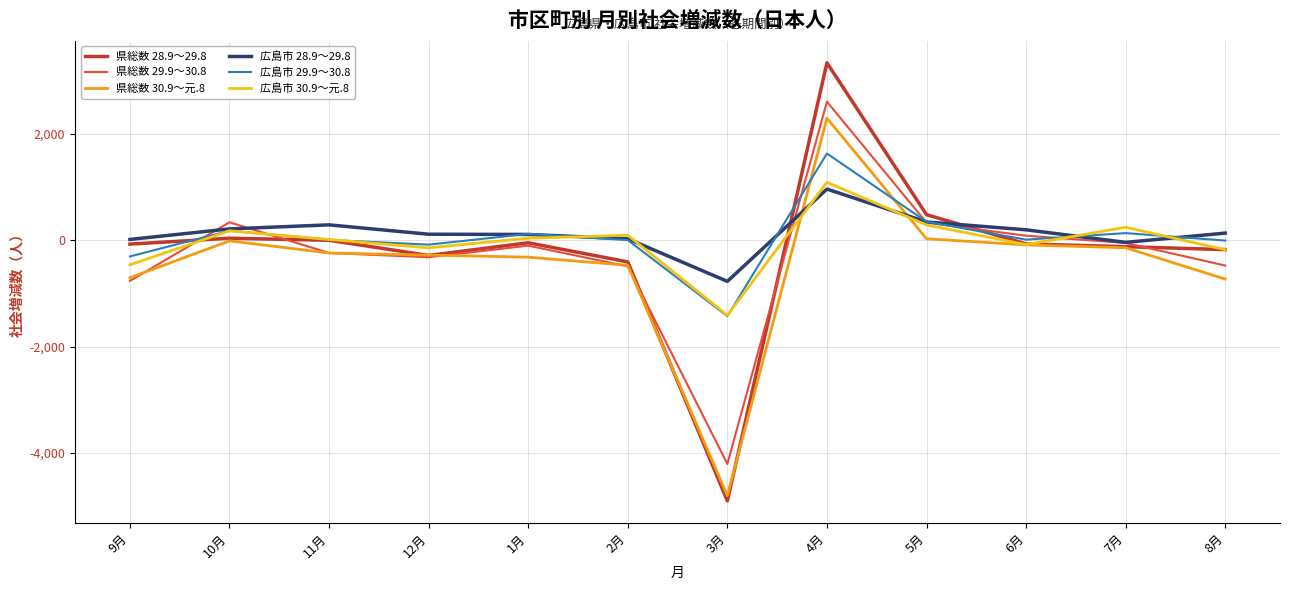

How many lines are shown in the chart?

6